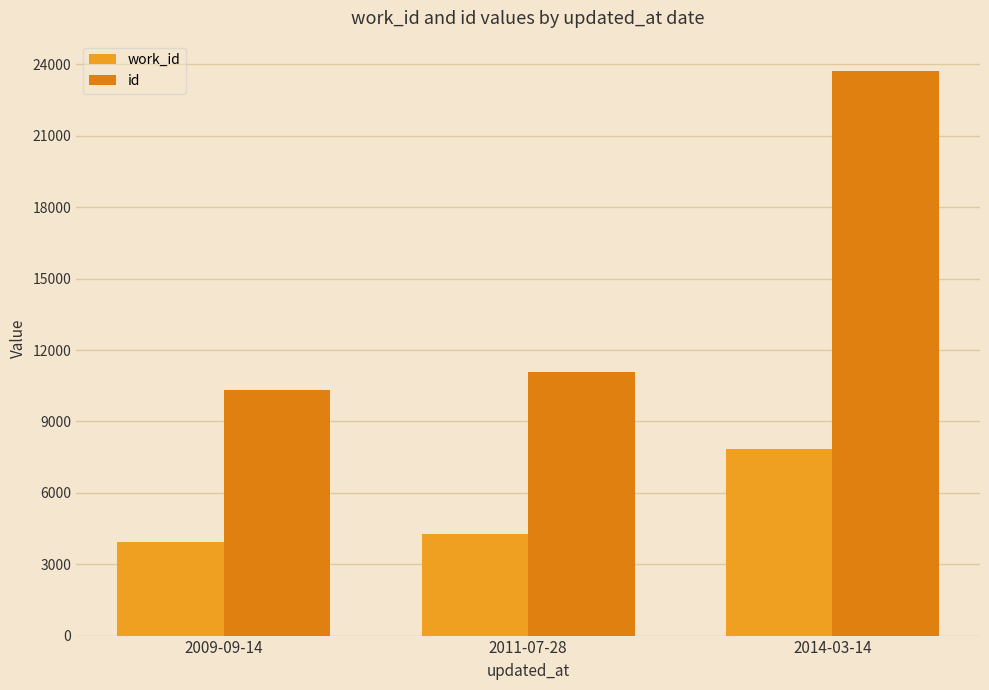

How many groups of bars are there?

3